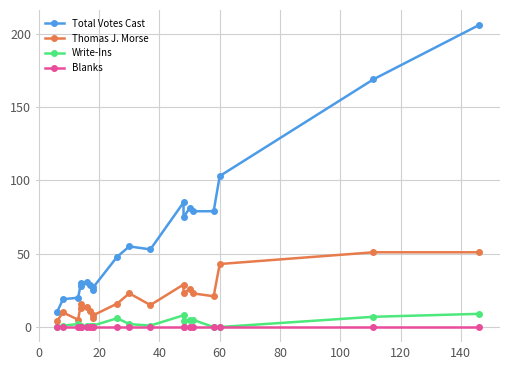

True or false: Thomas J. Morse and Total Votes Cast intersect in this chart.

False